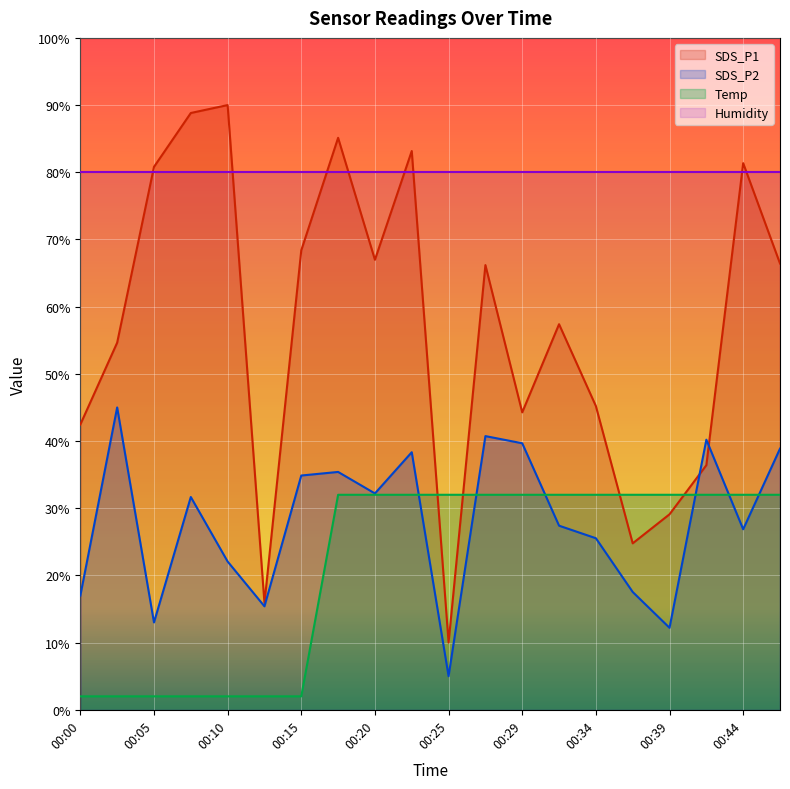

What is the difference between the maximum and minimum values in the SDS_P2 series?

40.0